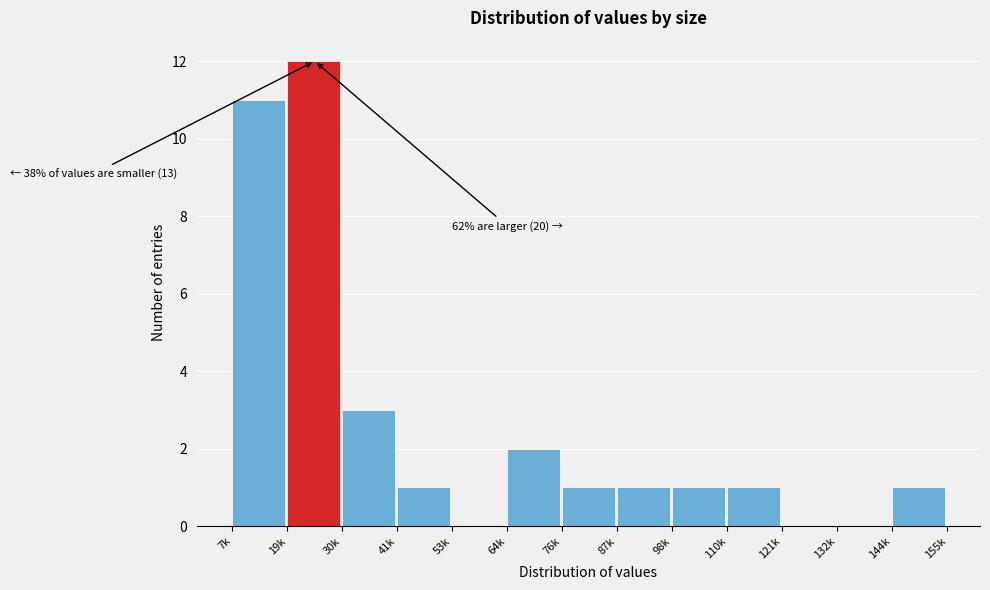

Reading left to right, transcribe all the data shown in this chart.

7k=11	19k=12	30k=3	41k=1	53k=0	64k=2	76k=1	87k=1	98k=1	110k=1	121k=0	132k=0	144k=1